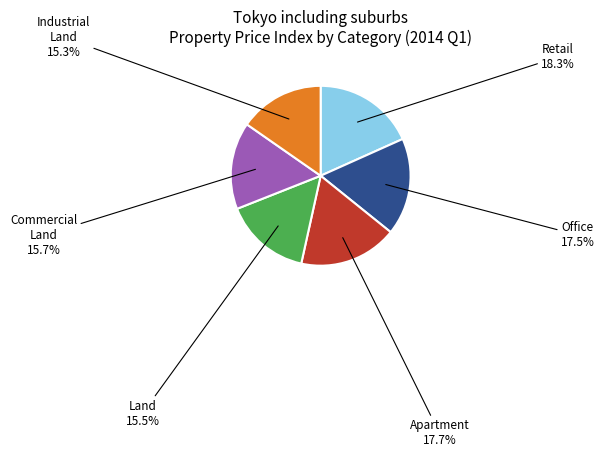

True or false: Land accounts for 10% of the total.

False